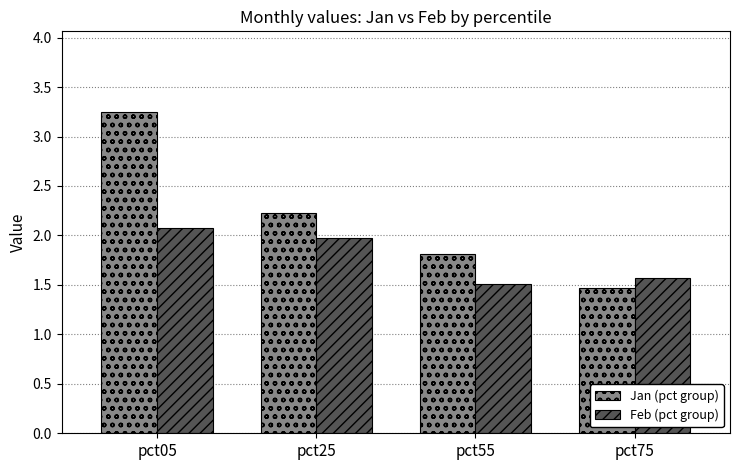

At which category is the sum across all series the highest?

pct05